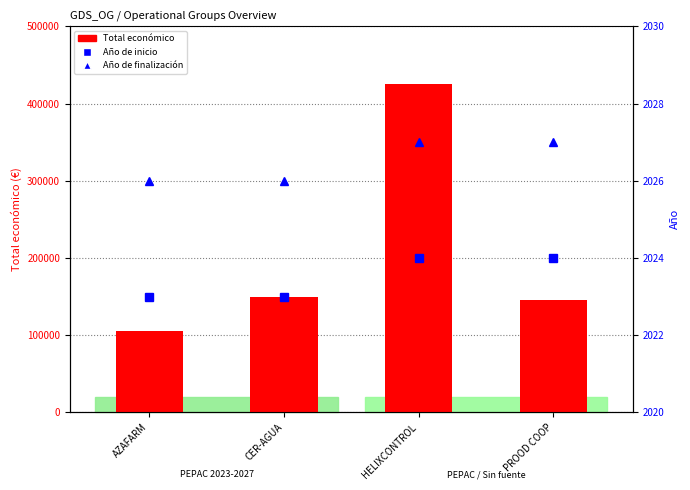

At which label does Total economico first exceed 150000?

HELIXCONTROL